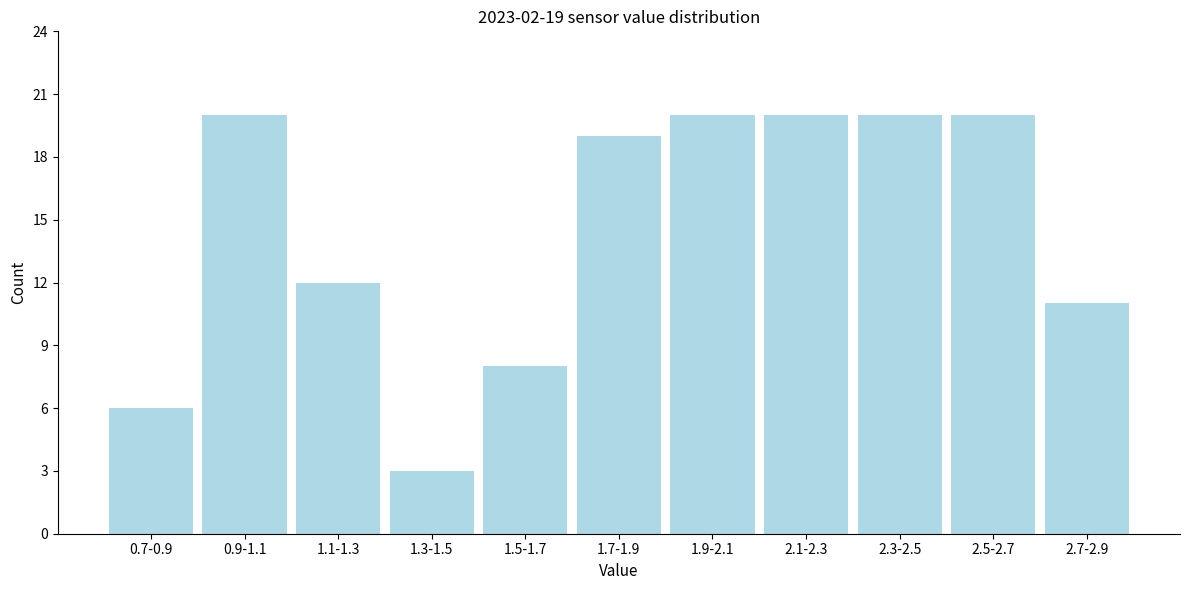

Reading left to right, extract all data points from this chart.

6	20	12	3	8	19	20	20	20	20	11